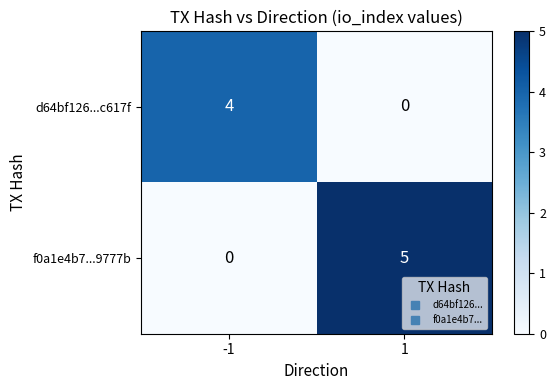

Reading right to left, list all the values displayed in this chart.

d64bf126...c617f: 1=0	-1=4
f0a1e4b7...9777b: 1=5	-1=0